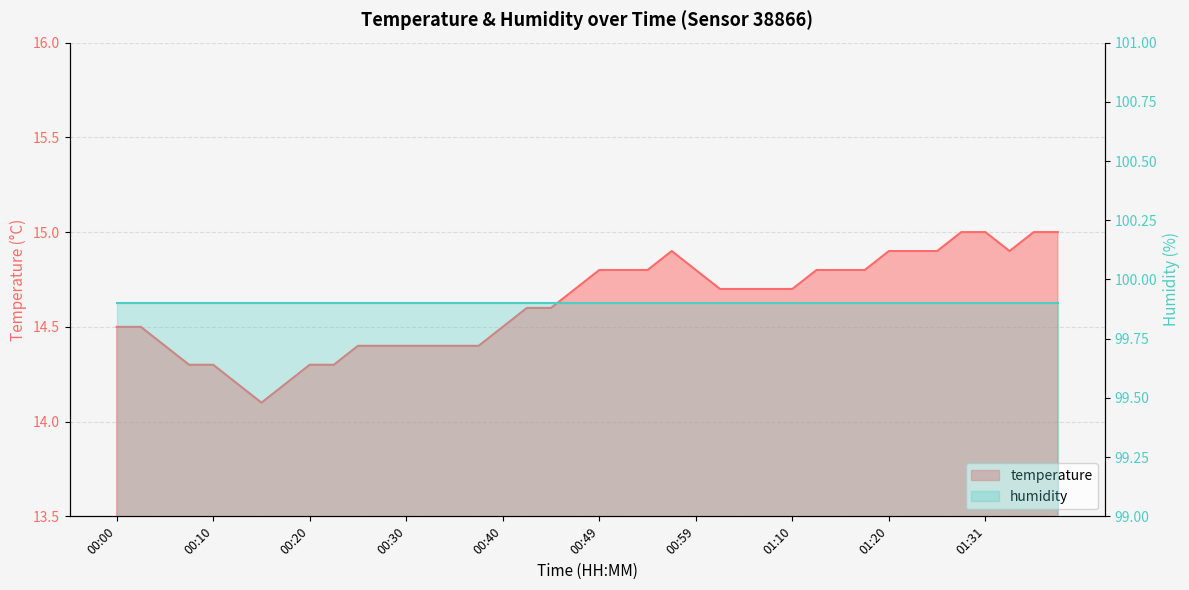

How many interior local valleys (lower than both neighbors) does the data have?

2